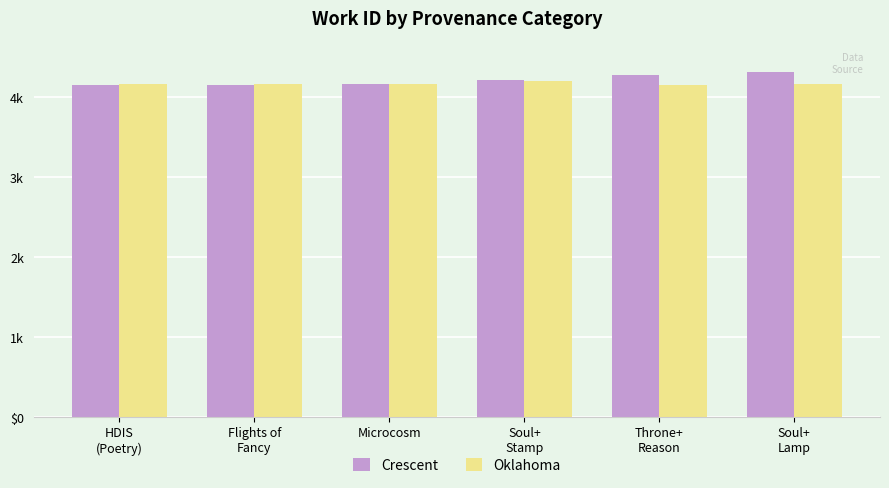

True or false: Oklahoma has a value of 7060 at Throne+
Reason.

False